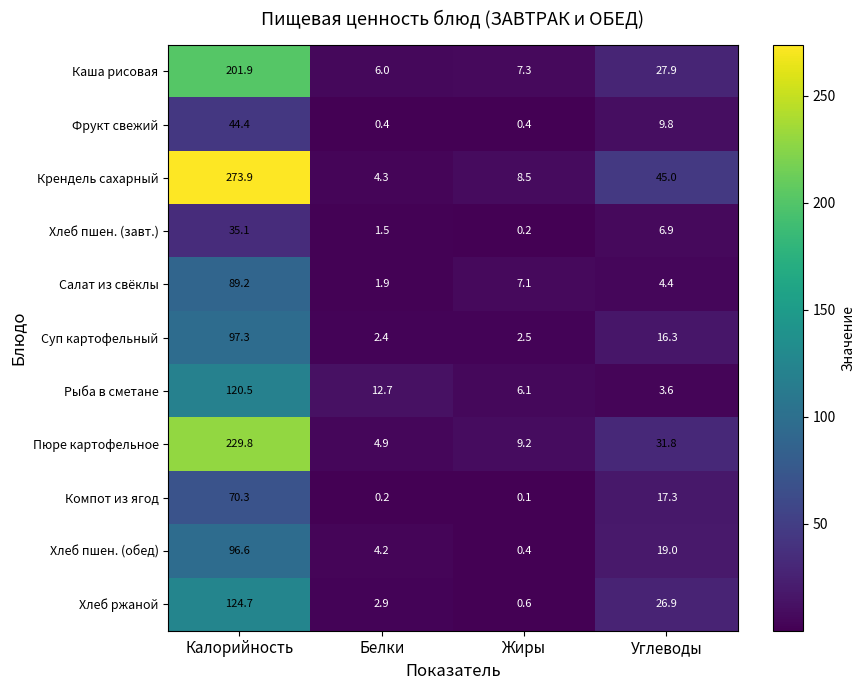

Which series has the largest range (max minus min)?

Крендель сахарный